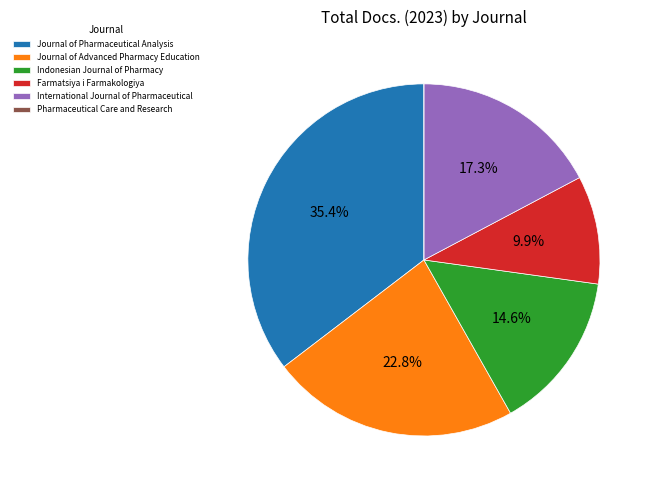

To the nearest percent, what is the combined percentage of Farmatsiya i Farmakologiya and Journal of Pharmaceutical Analysis?

45%